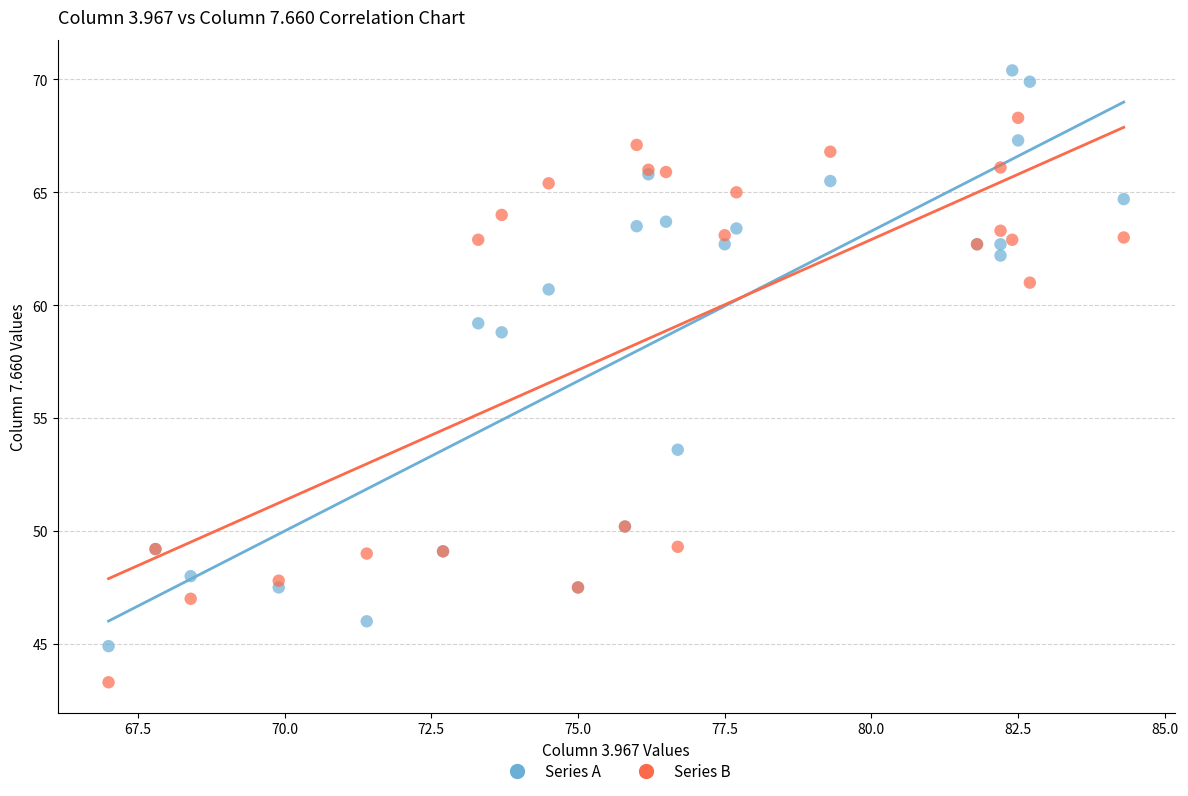

Across all series, what Y value is closest to 56?

53.6